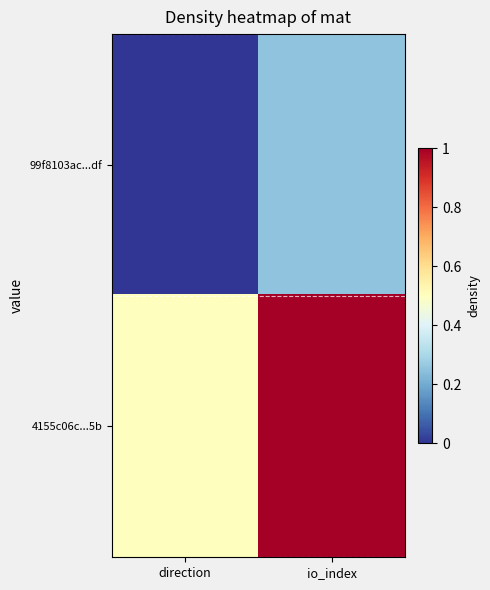

At which category is the sum across all series the highest?

io_index